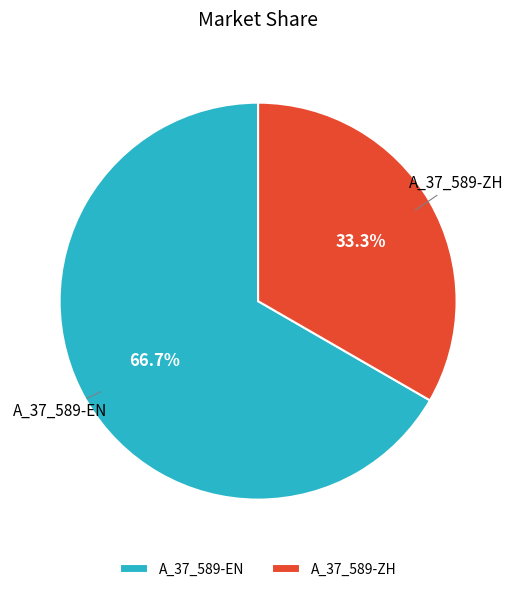

To the nearest percent, what is the difference between the largest and smallest slice percentages?

33%